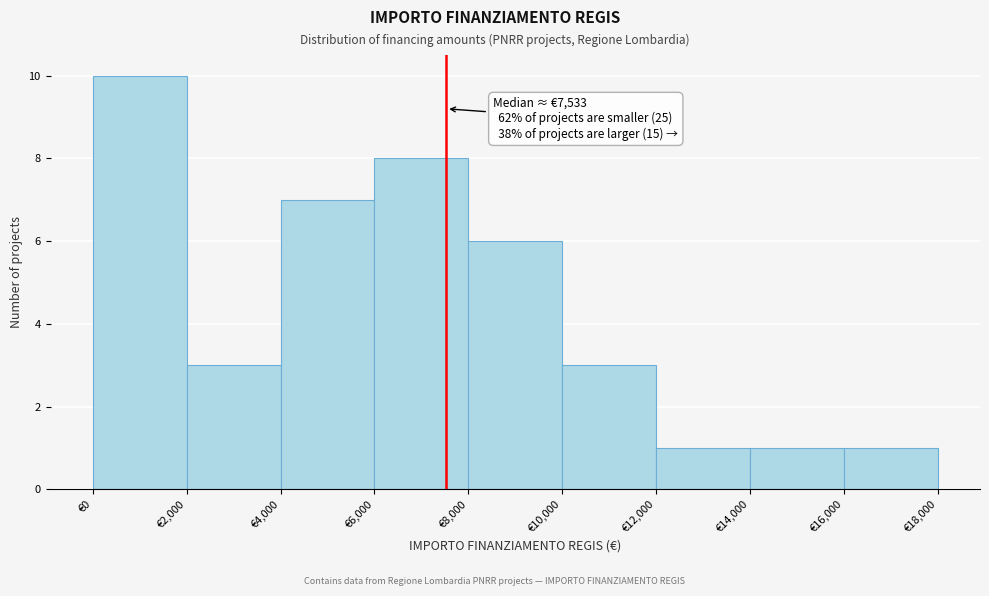

Over which range of the x-axis is the bar tallest?

0 to 2000